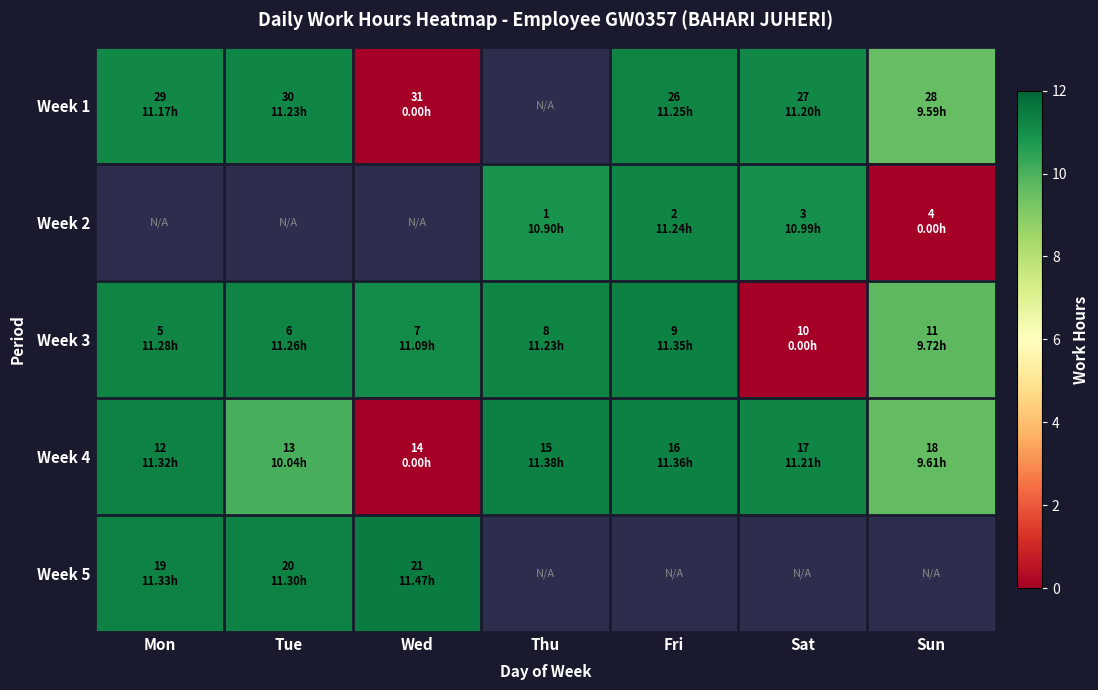

Where is Week 1 nearest to the value 5?

Sun